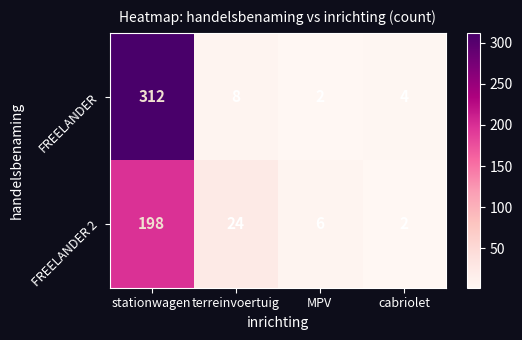

Which series has the widest spread of values?

FREELANDER